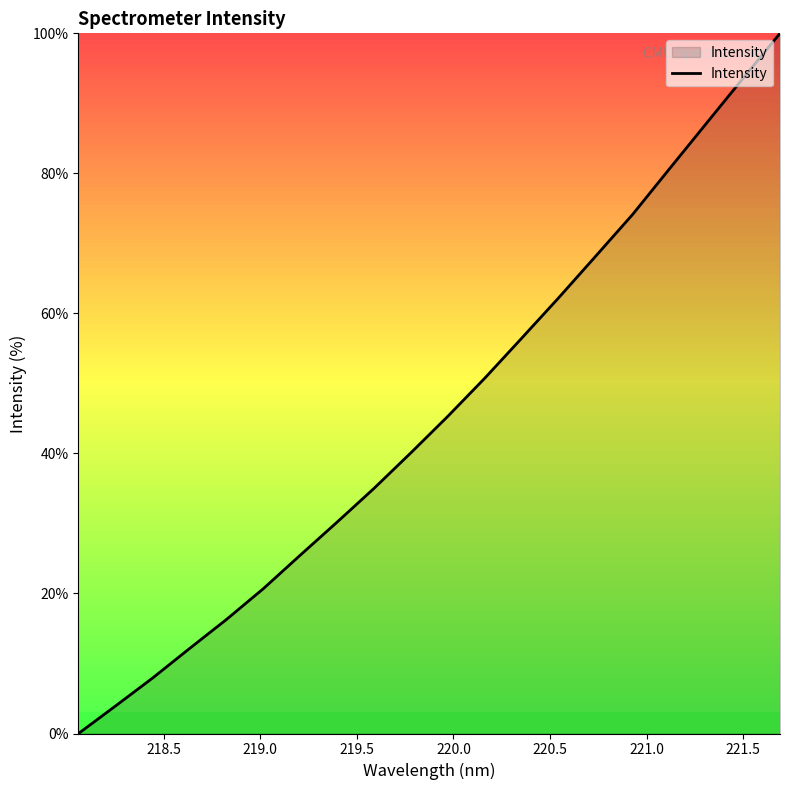

Reading left to right, extract all data points from this chart.

0.0	3.9	7.9	12.1	16.3	20.7	25.5	30.2	35.0	40.1	45.3	50.7	56.5	62.2	68.1	74.1	80.6	87.1	93.6	100.0